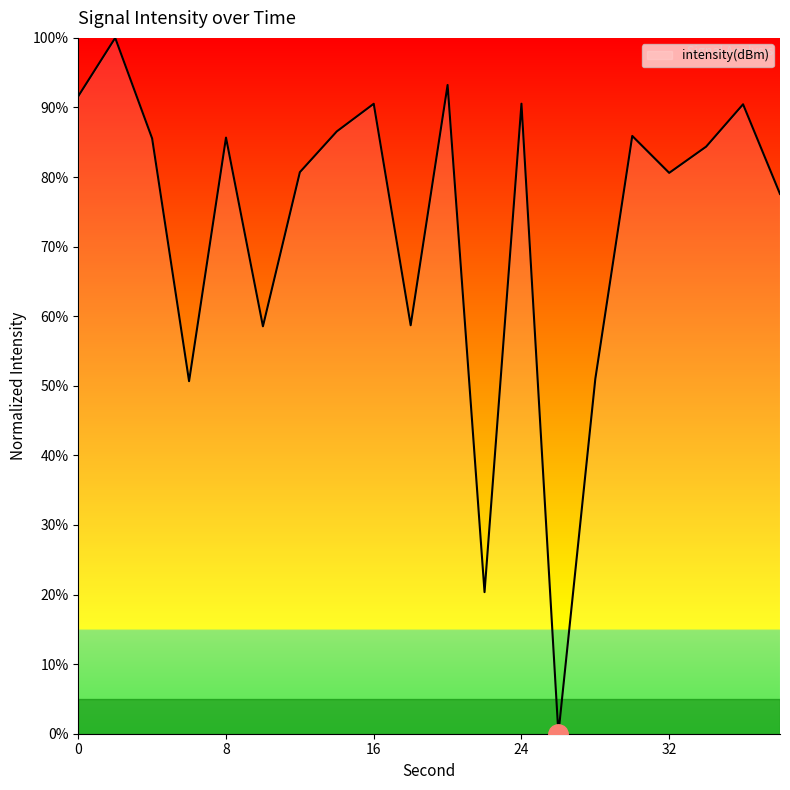

What is the maximum value shown in the chart?

100.0